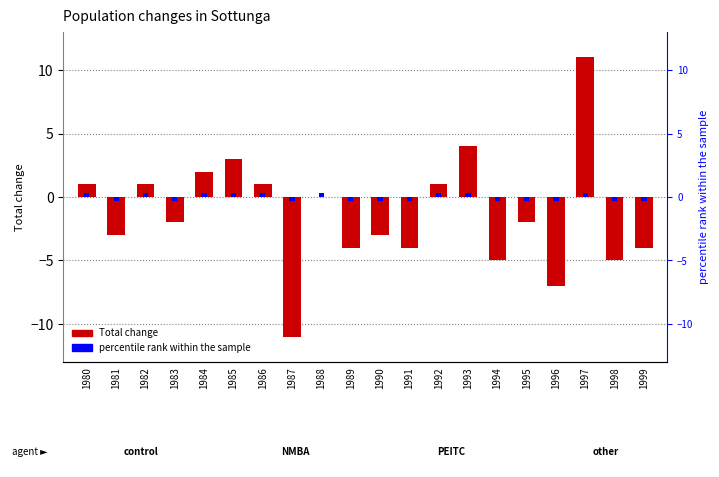

What is the change in value from 1981 to 1984?

+5